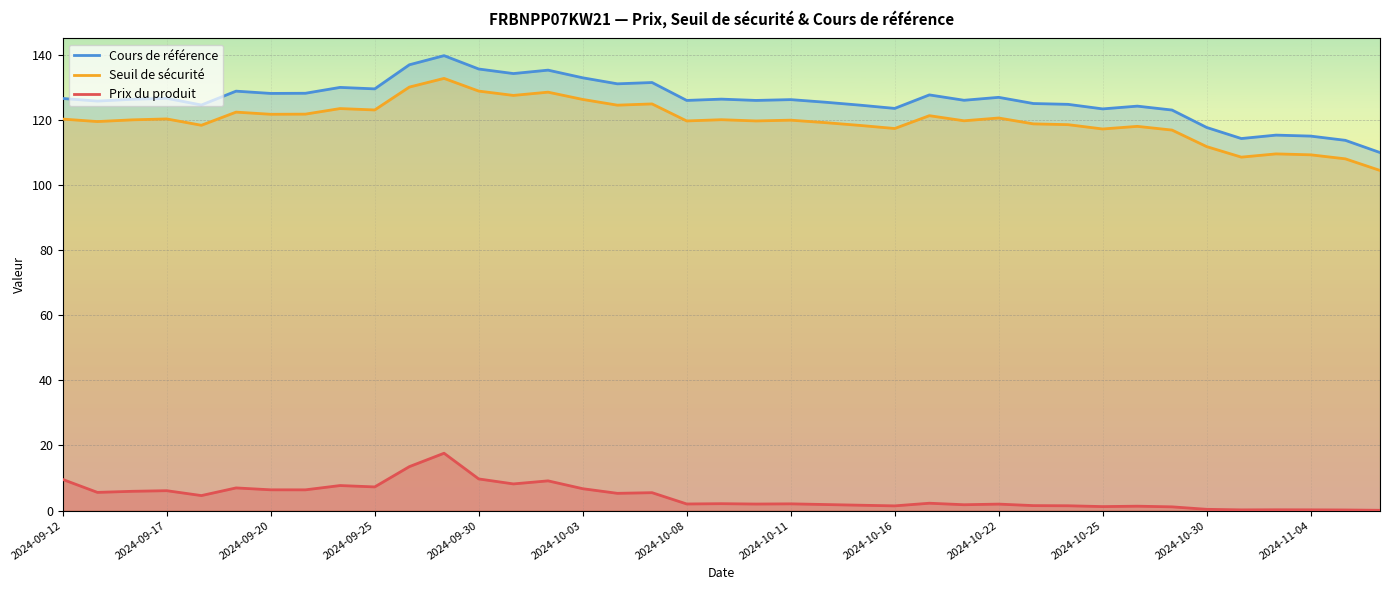

True or false: Seuil de sécurité and Cours de référence cross at least once.

False